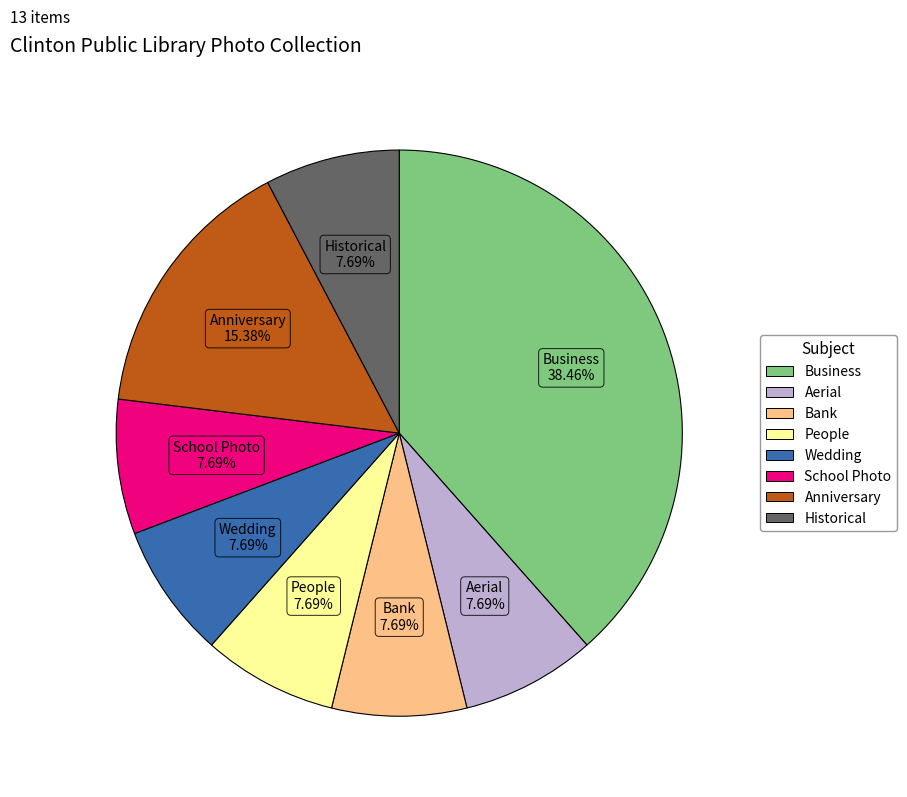

Does School Photo represent more than half of the total?

No